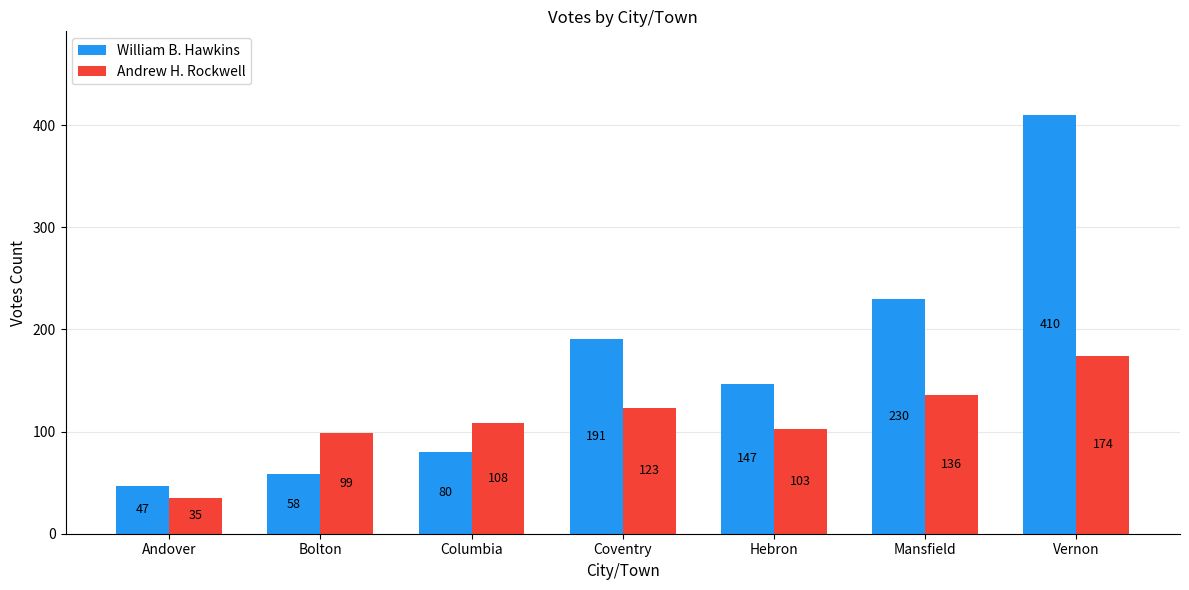

Does the chart contain stacked bars?

No